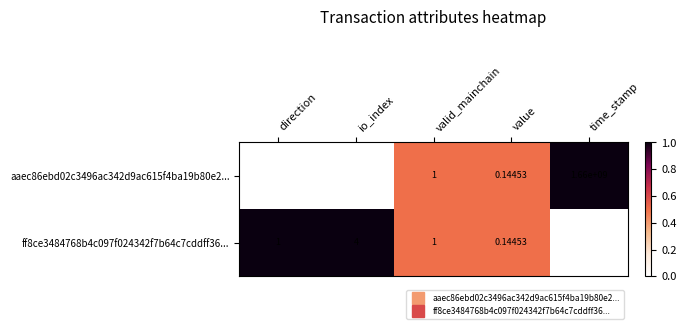

Which label corresponds to the largest value in the chart?

time_stamp